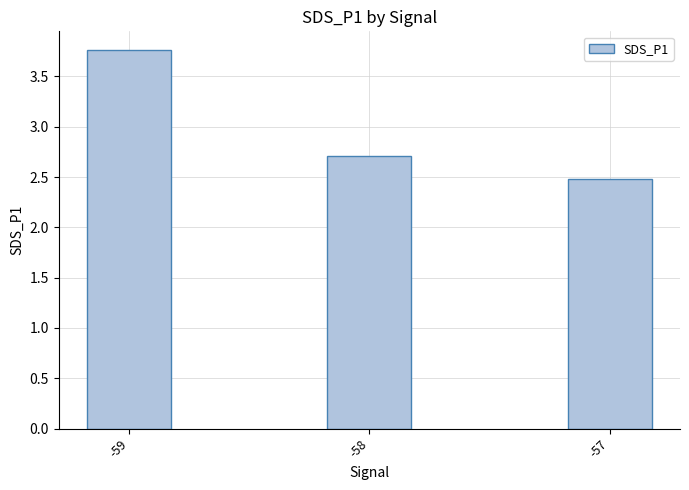

Reading left to right, extract all data points from this chart.

-59=3.8	-58=2.7	-57=2.5